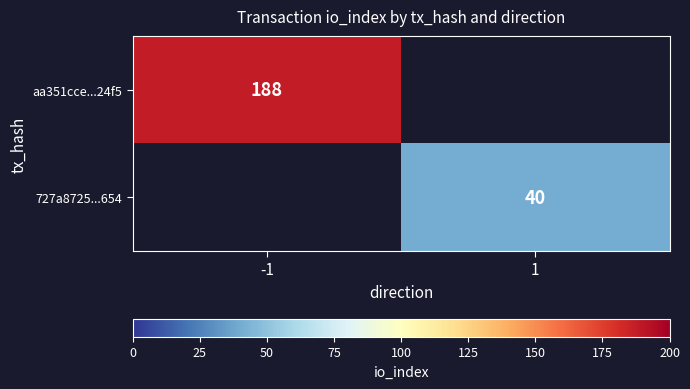

The aa351cce...24f5 series shows 73 at -1. True or false?

False